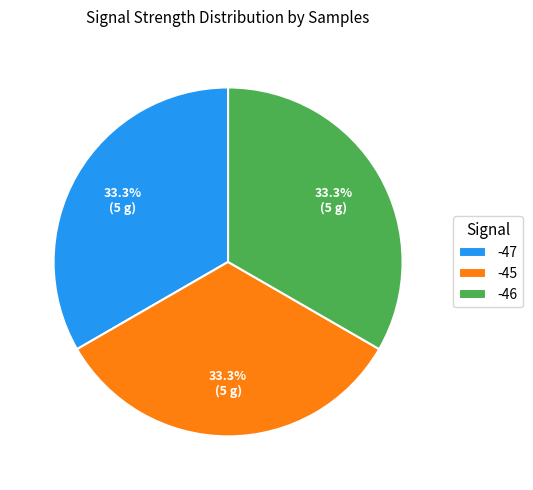

Does any single category account for the majority?

No